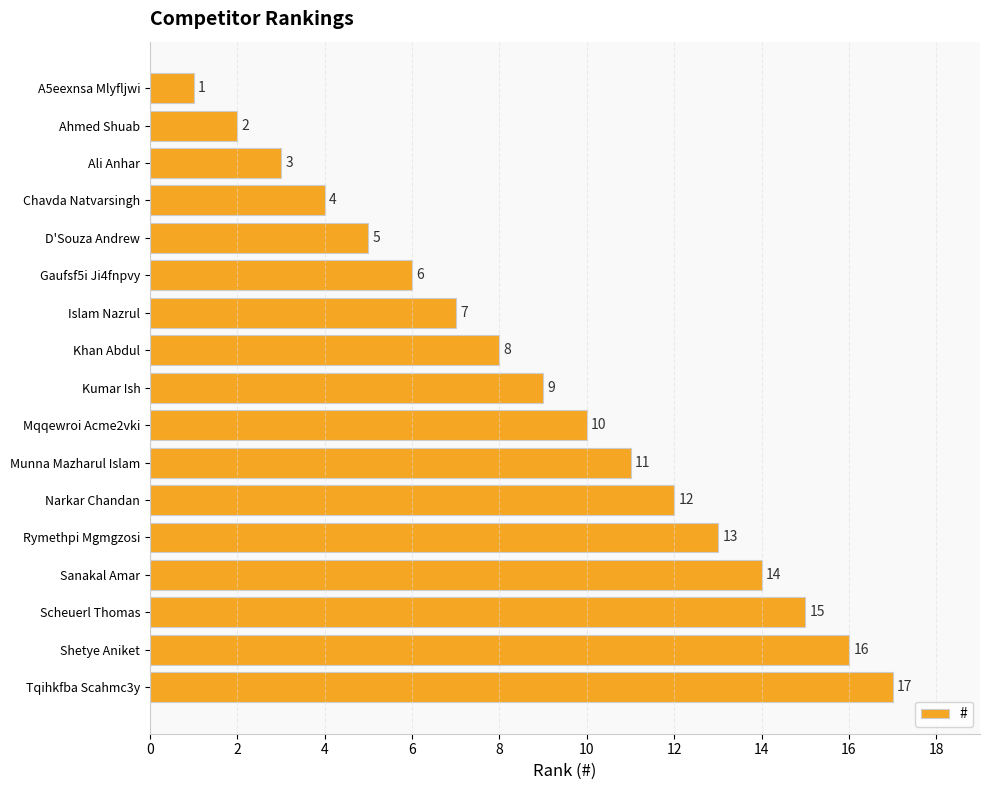

Are the bars grouped side by side (vs. stacked)?

No